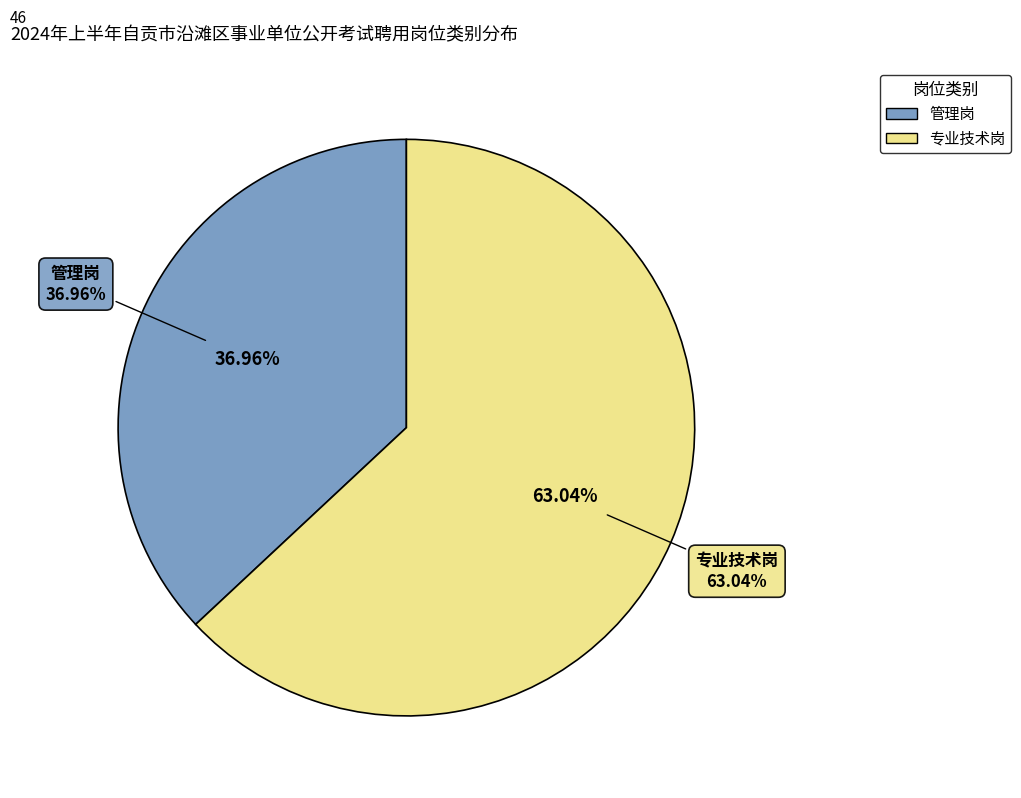

To the nearest percent, what is the difference between the largest and smallest slice percentages?

26%